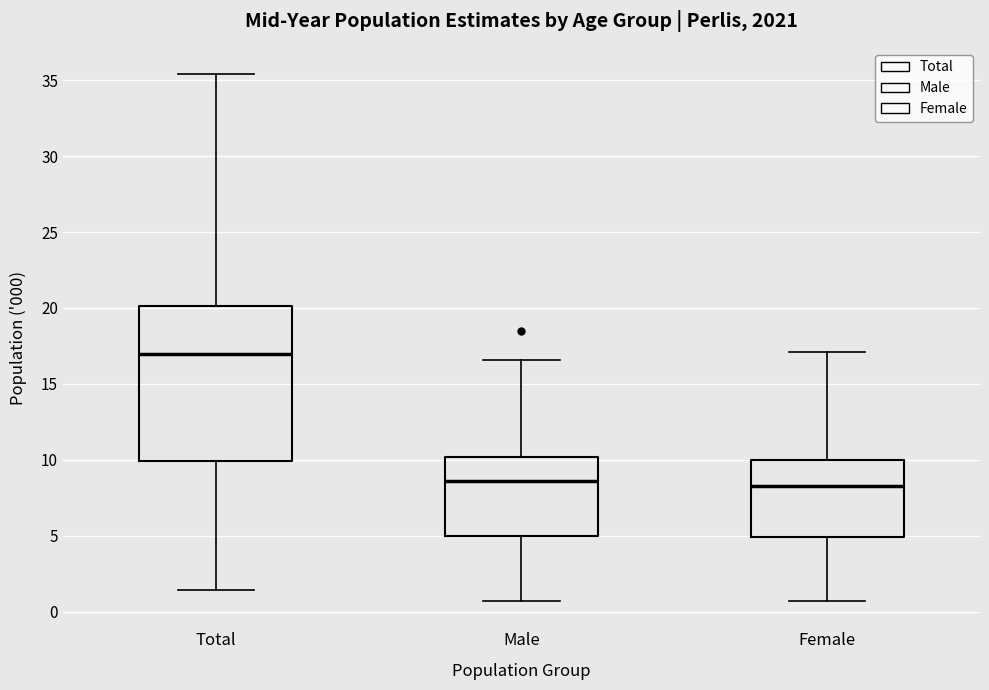

Where does the upper whisker of the box for Total end on the y-axis? The values are not printed on the chart, so give them approximately, as read against the axis.

35.5